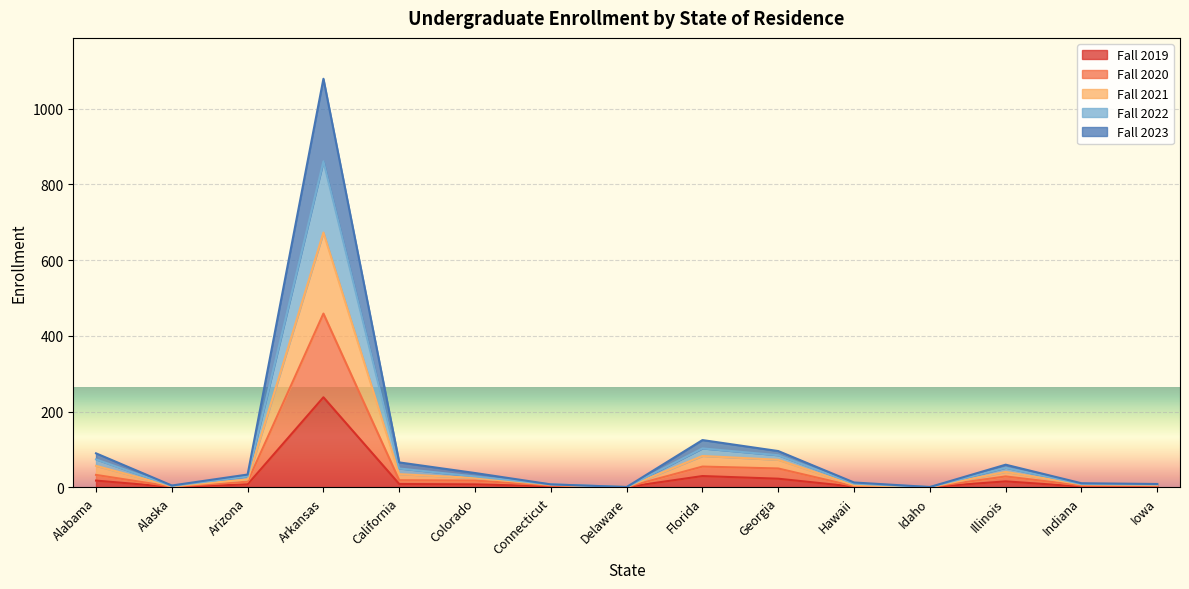

What position from the left is Delaware?

8